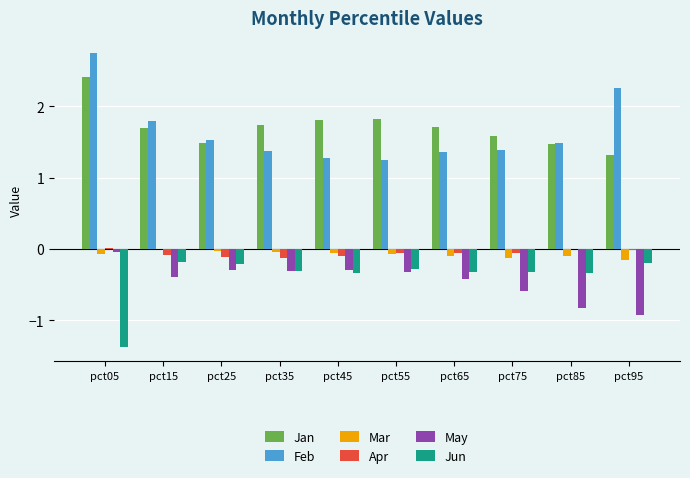

How many groups of bars are there?

10